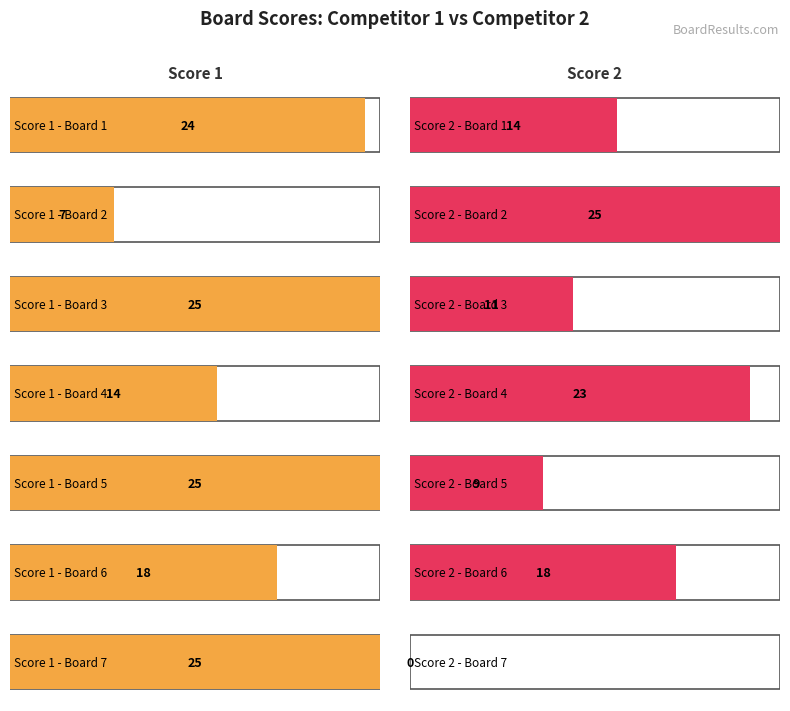

Is it true that Score 2 equals 0 at Board 7?

True